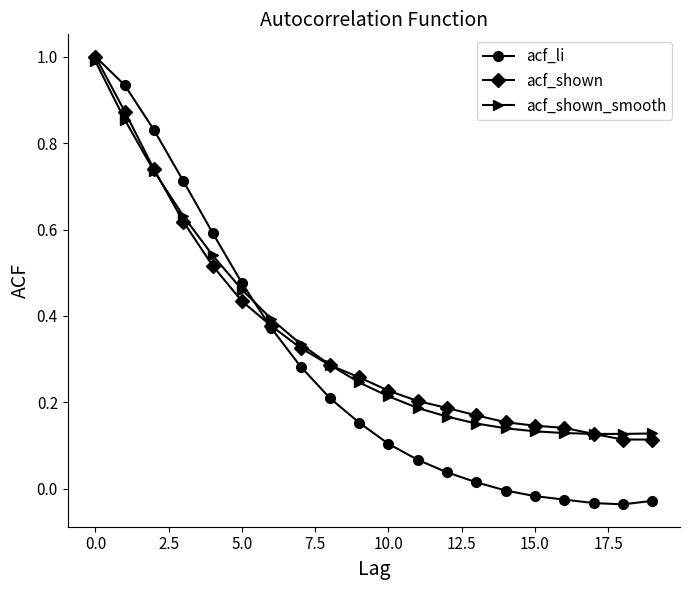

Which series ends up on top after the final intersection of acf_li and acf_shown_smooth?

acf_shown_smooth